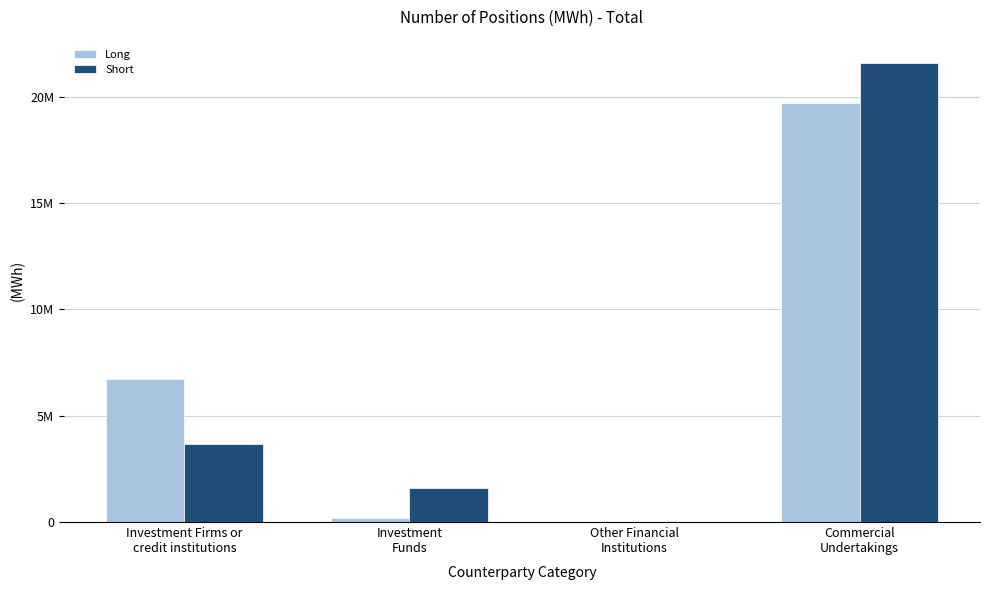

What are all the series names shown in the legend?

Long, Short